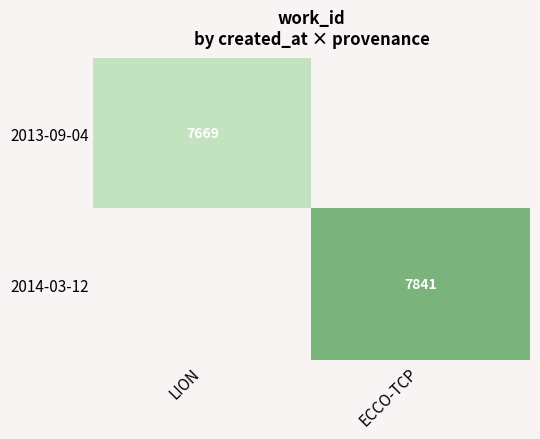

Is the value of 2014-03-12 at ECCO-TCP greater than the value of 2013-09-04 at LION?

Yes